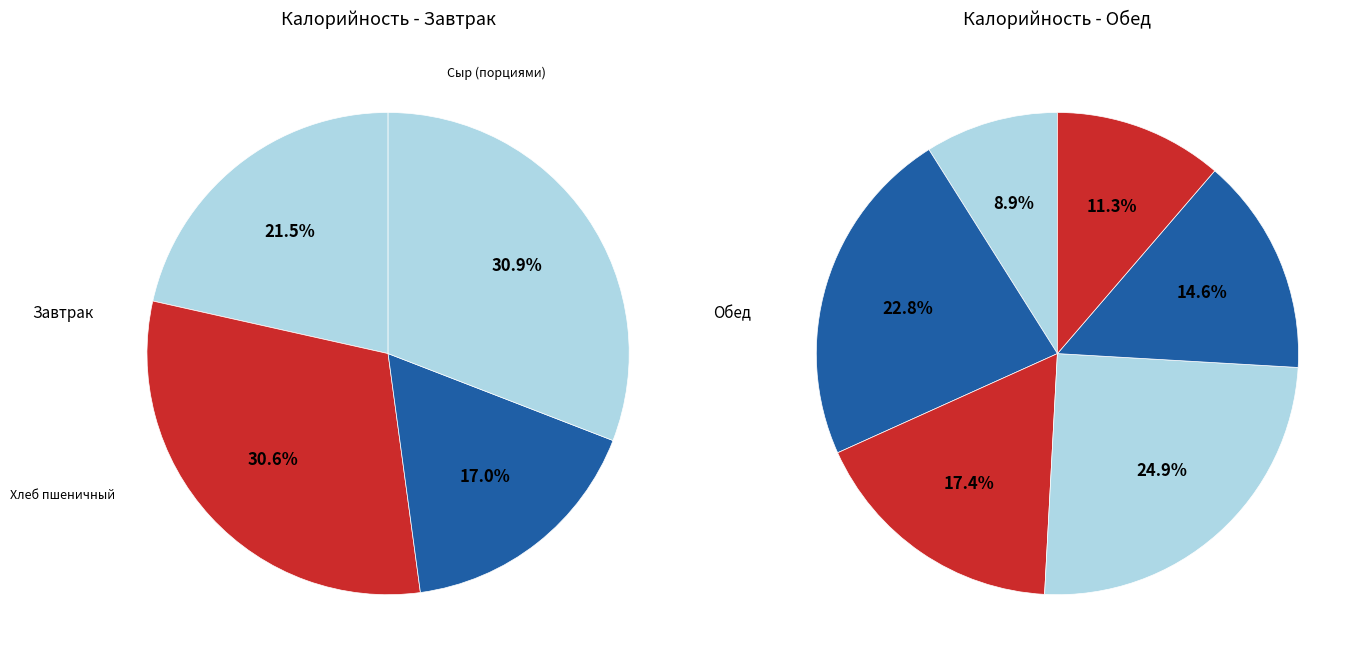

Does Салат из свежих помидоров и огурцов account for over 50% of the chart?

No